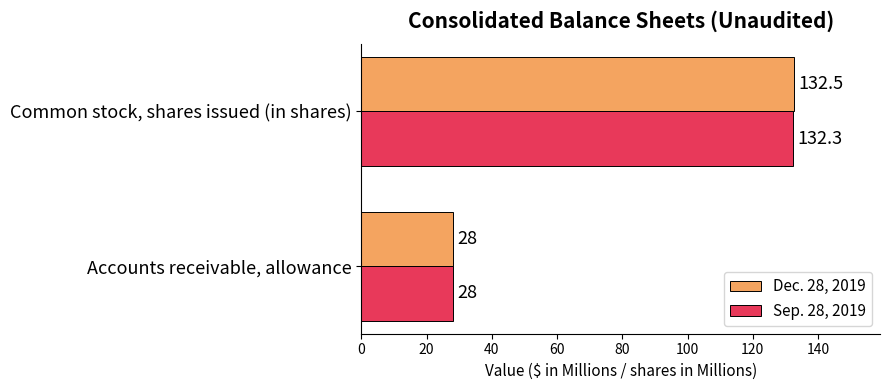

Is the value of Sep. 28, 2019 at Accounts receivable, allowance greater than the value of Dec. 28, 2019 at Common stock, shares issued (in shares)?

No